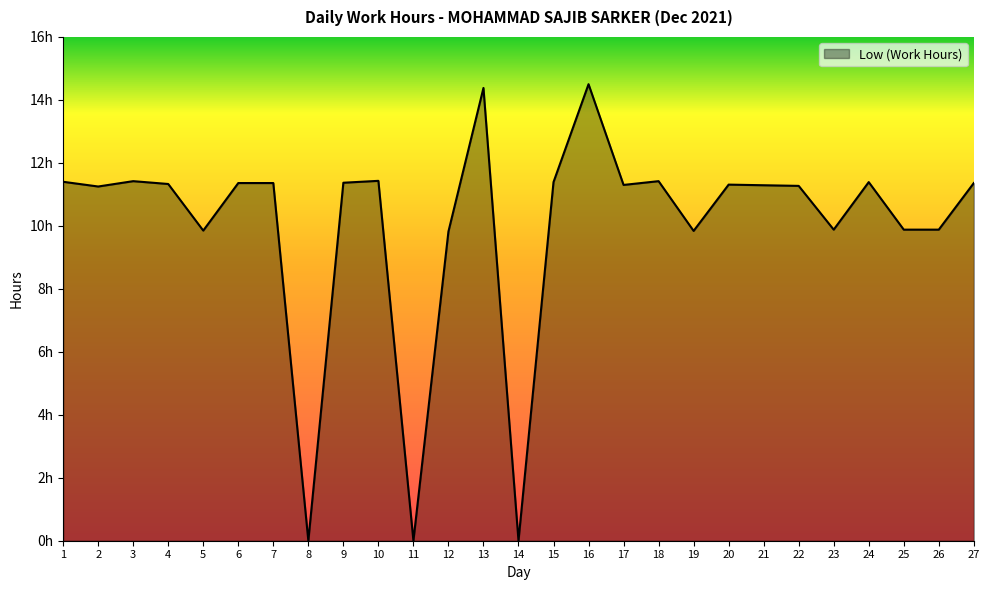

Does the chart display data point markers on the line(s)?

No